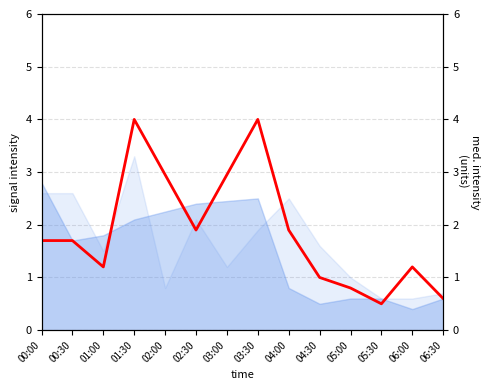

List the labels in order of value, largest first.

01:30, 03:30, 02:00, 03:00, 02:30, 04:00, 00:00, 00:30, 01:00, 06:00, 04:30, 05:00, 06:30, 05:30